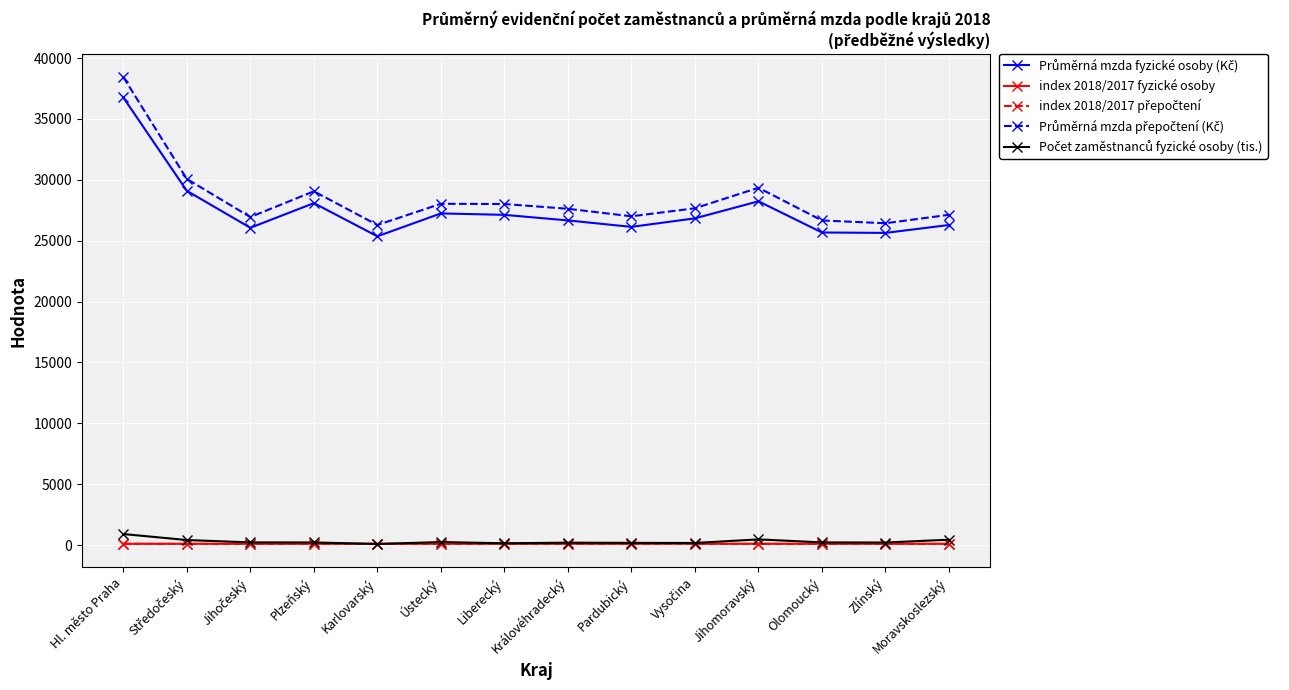

What is the spread (max minus min) of values at Zlínský?

26329.1